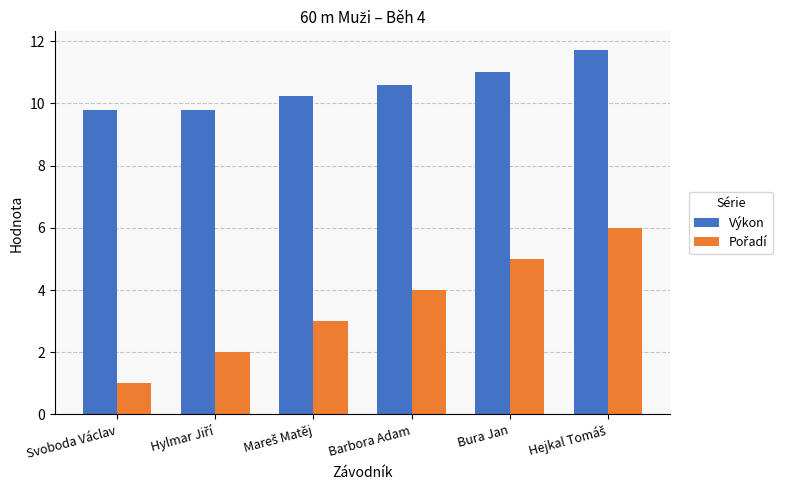

What is the smallest value displayed?

1.0